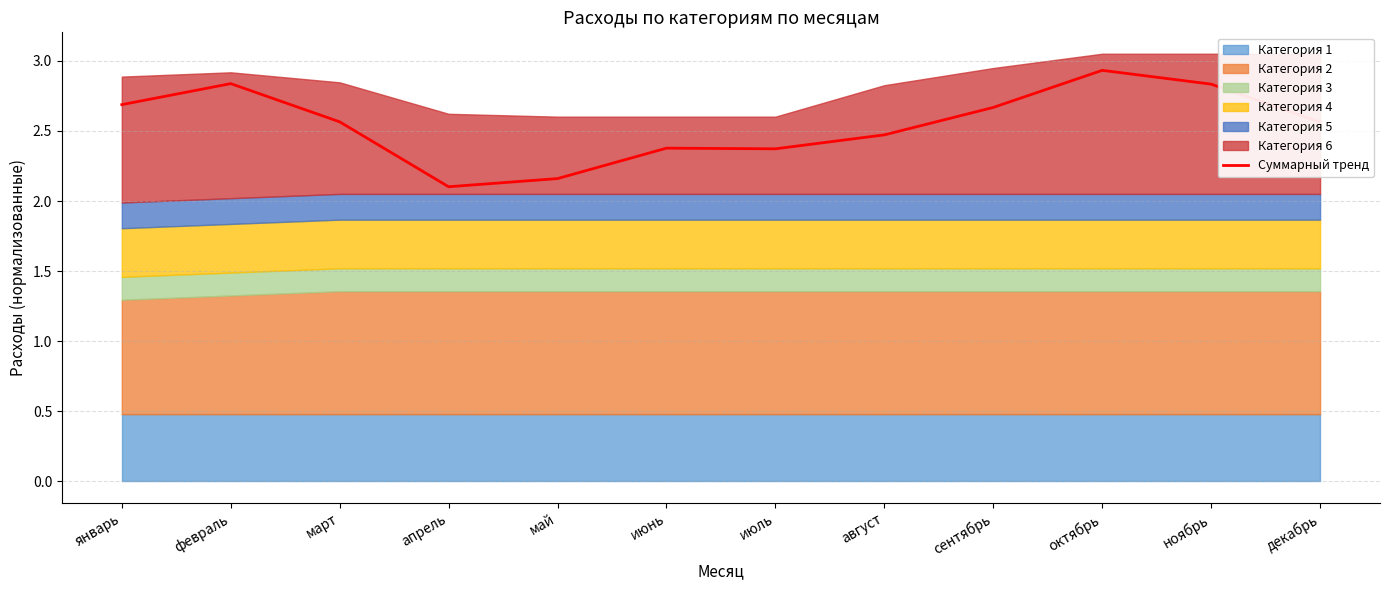

What is the average value?

2.5